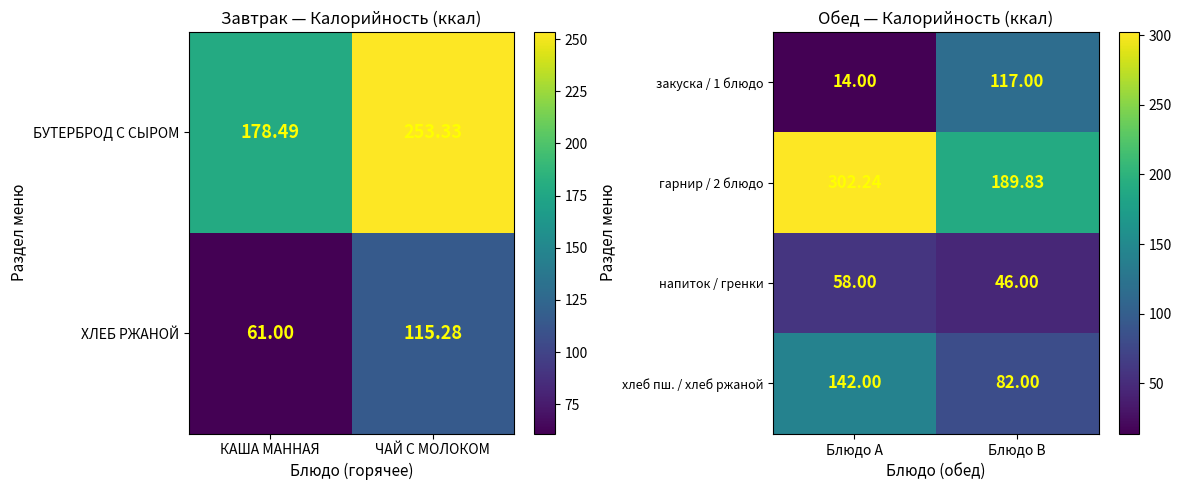

Which category has the lowest value in the гарнир / 2 блюдо series?

Блюдо B